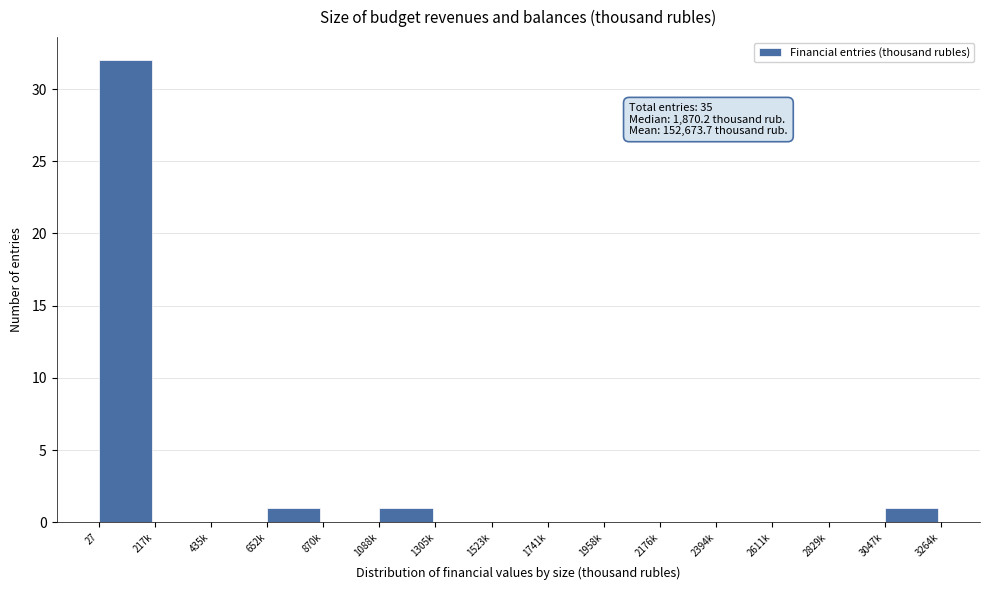

Which has a higher value, 1305k or 27?

27